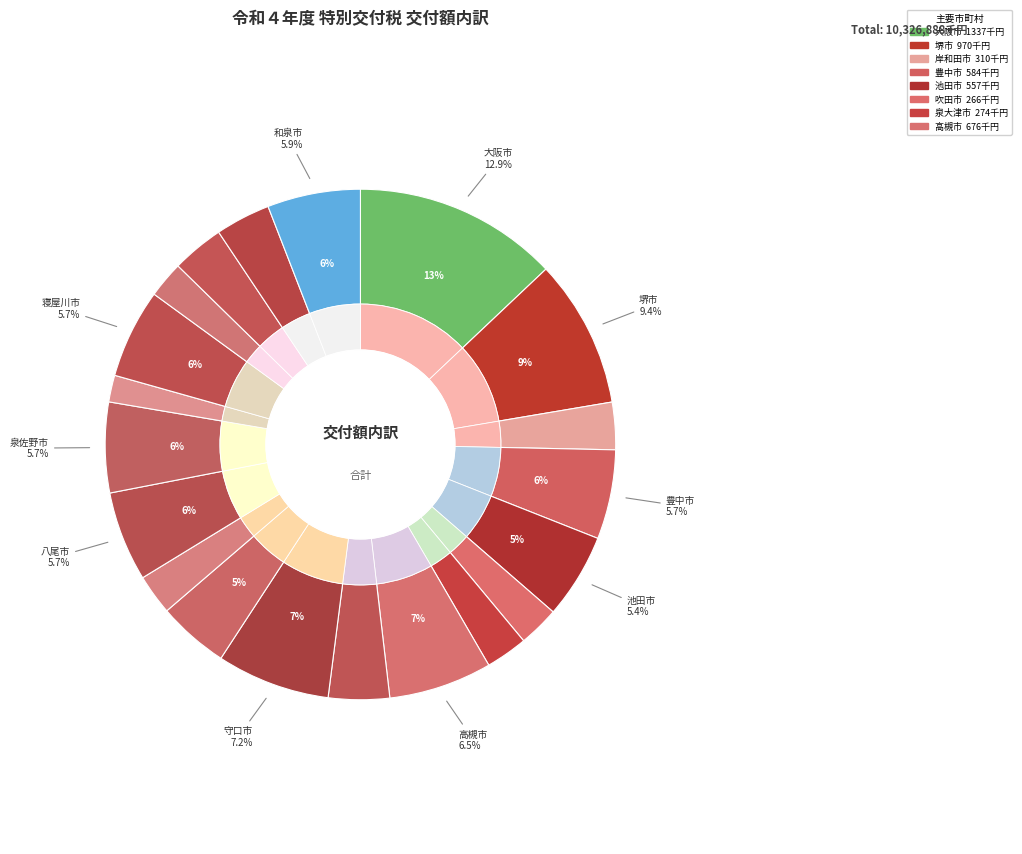

To the nearest percent, what is the average slice percentage?

5%